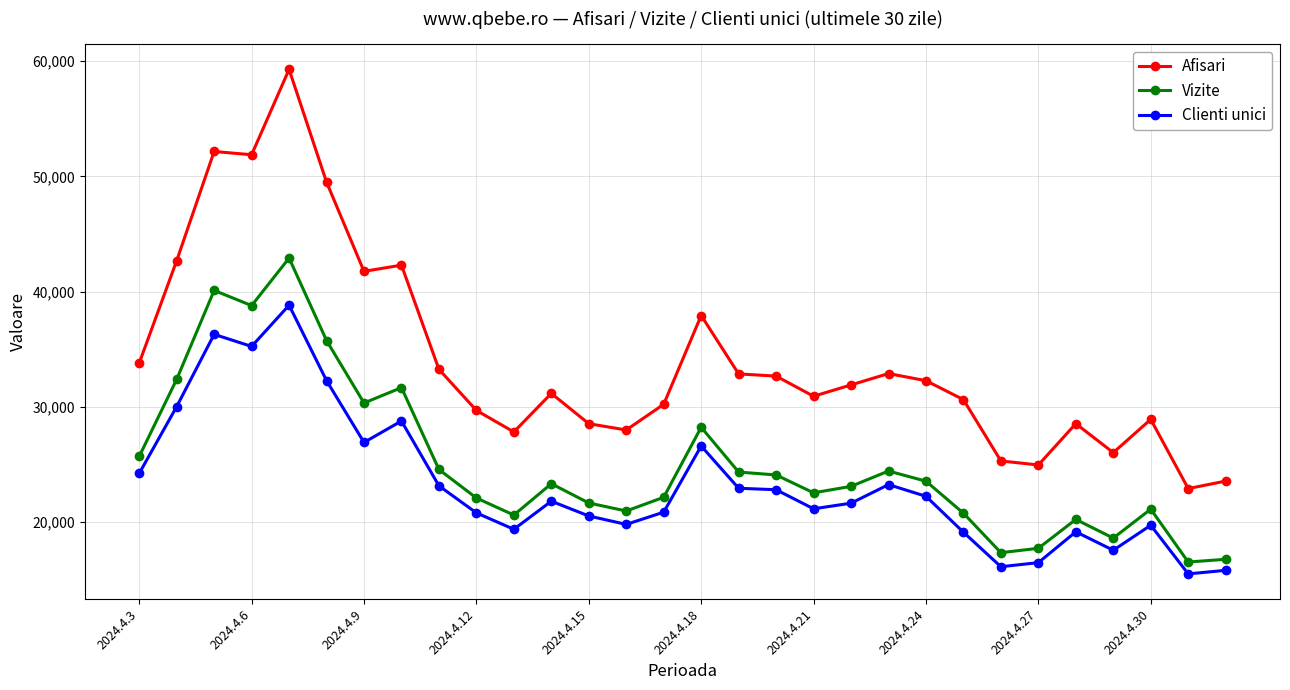

True or false: Vizite has more than 0 interior local peaks.

True